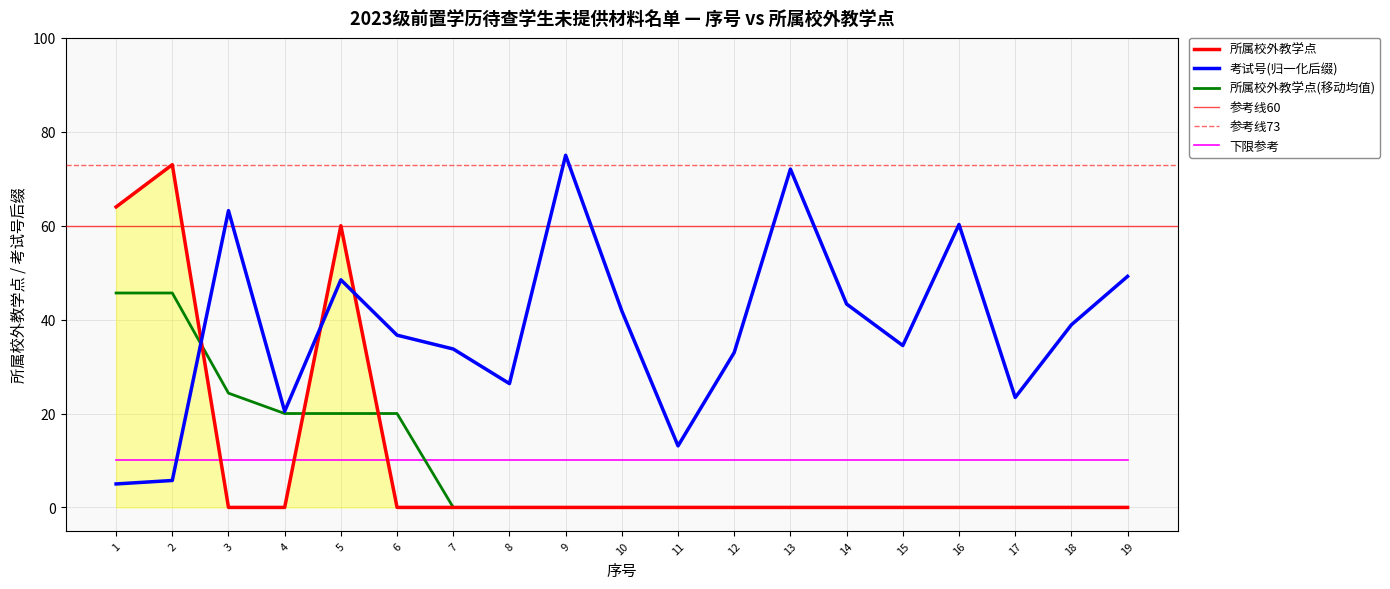

Rank the categories by value from highest to lowest.

2, 1, 5, 3, 4, 6, 7, 8, 9, 10, 11, 12, 13, 14, 15, 16, 17, 18, 19